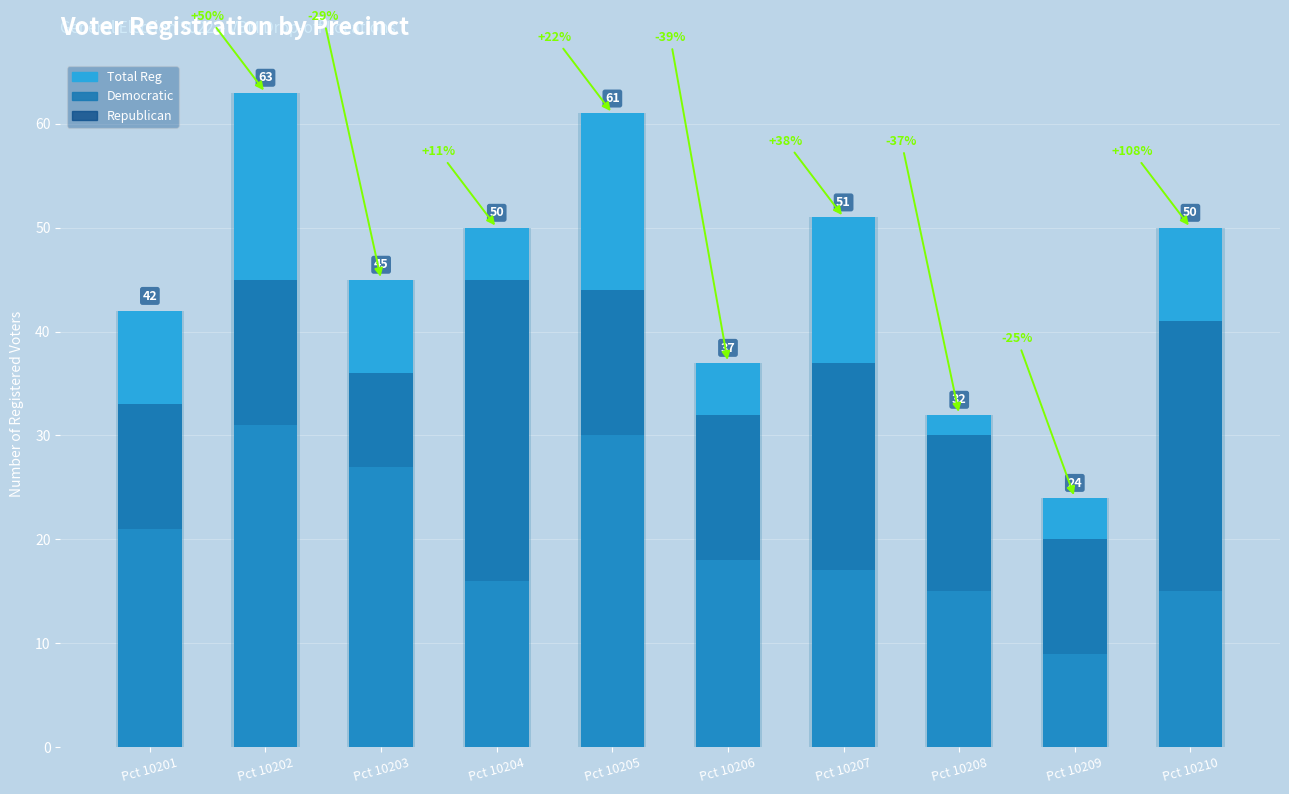

Which series has the largest range (max minus min)?

Total Reg